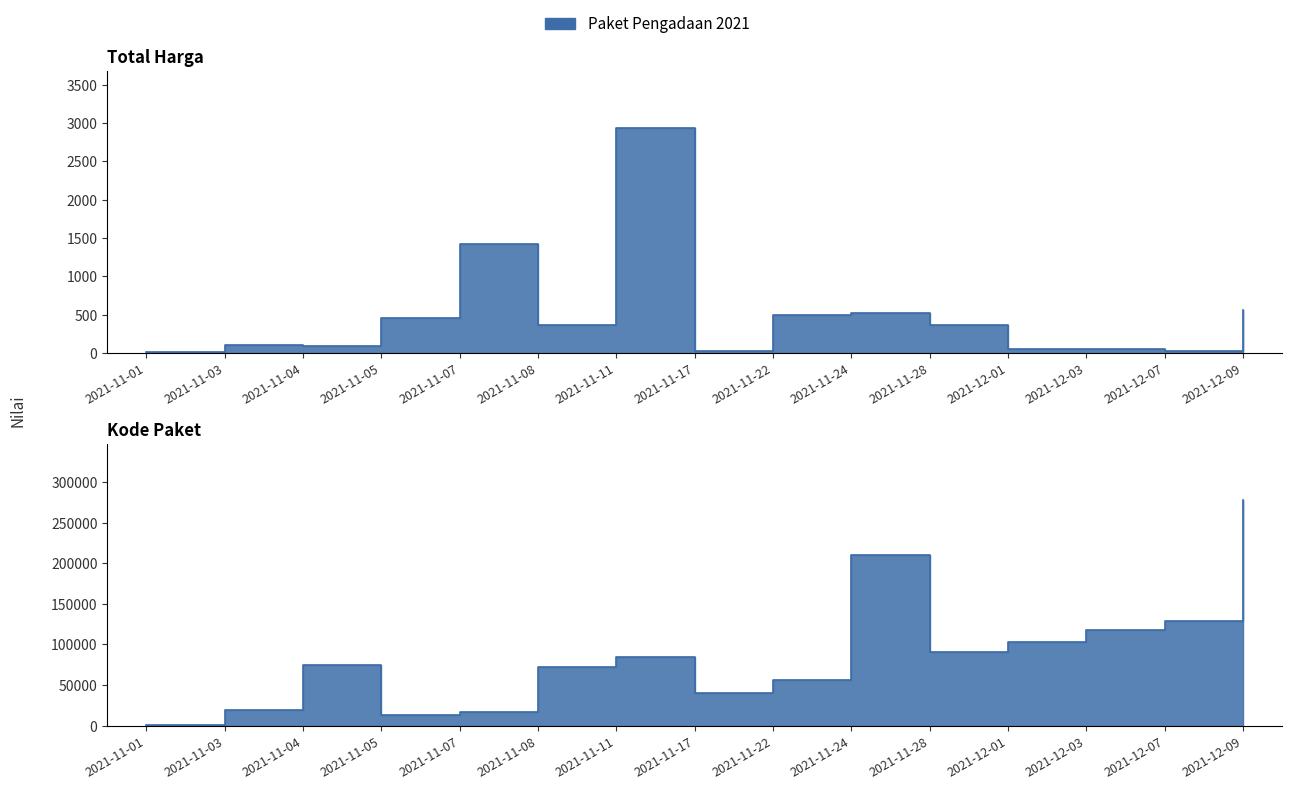

Between 2021-11-03 and 2021-11-08, which is larger?

2021-11-08